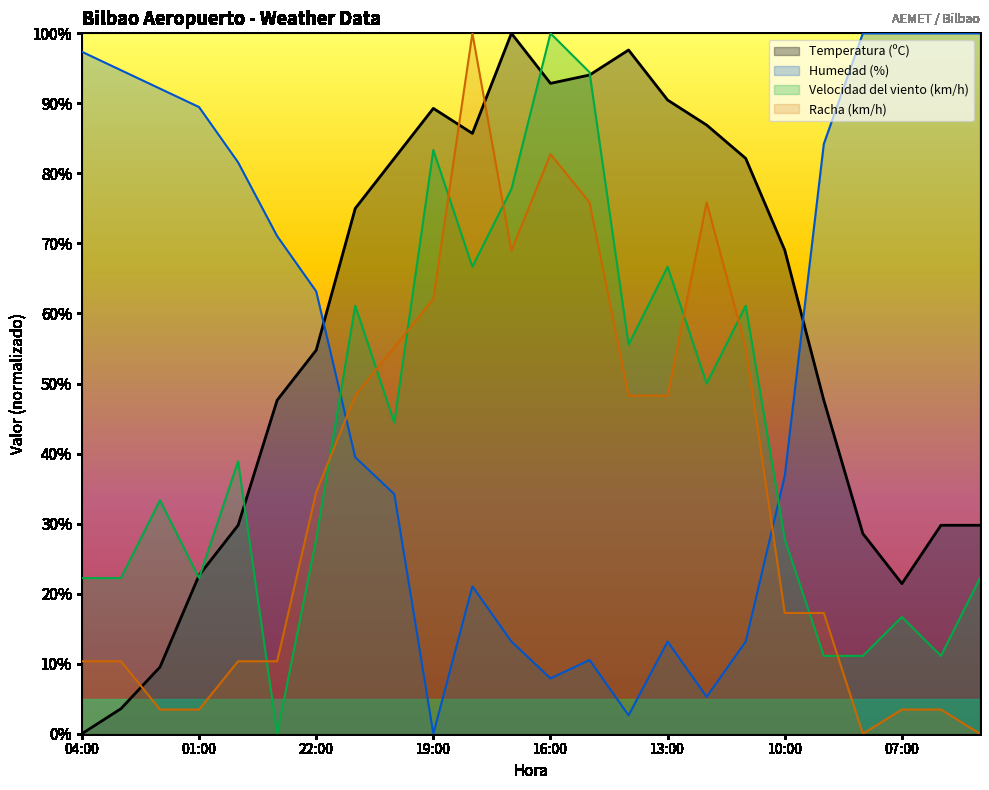

What is the sum of the Temperatura (ºC) values at 23:00 and 06:00?

77.4